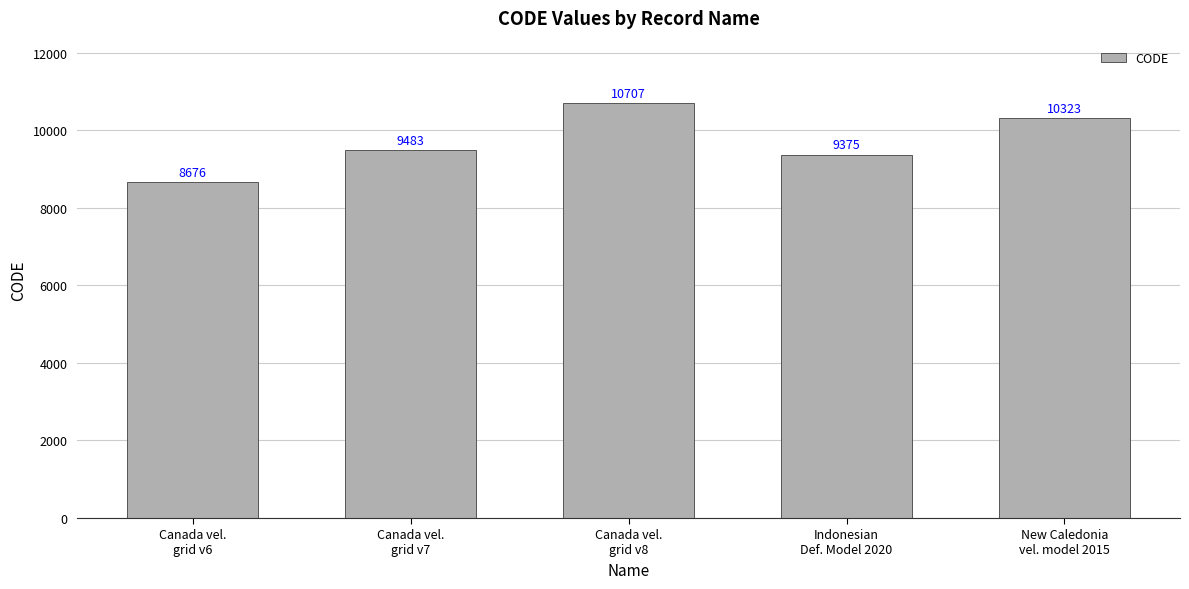

What position from the right is Indonesian
Def. Model 2020?

2